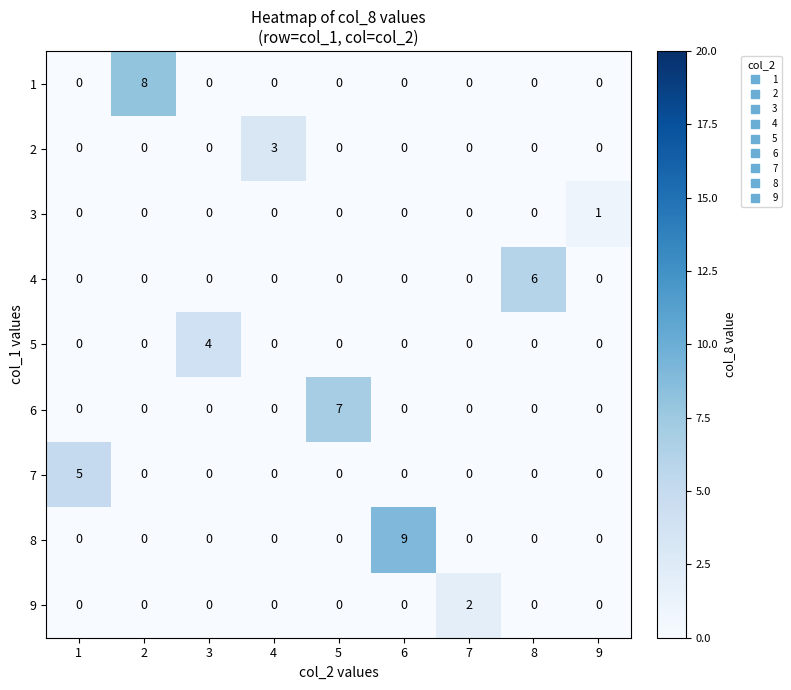

The value of 5 at 3 is 4. True or false?

True